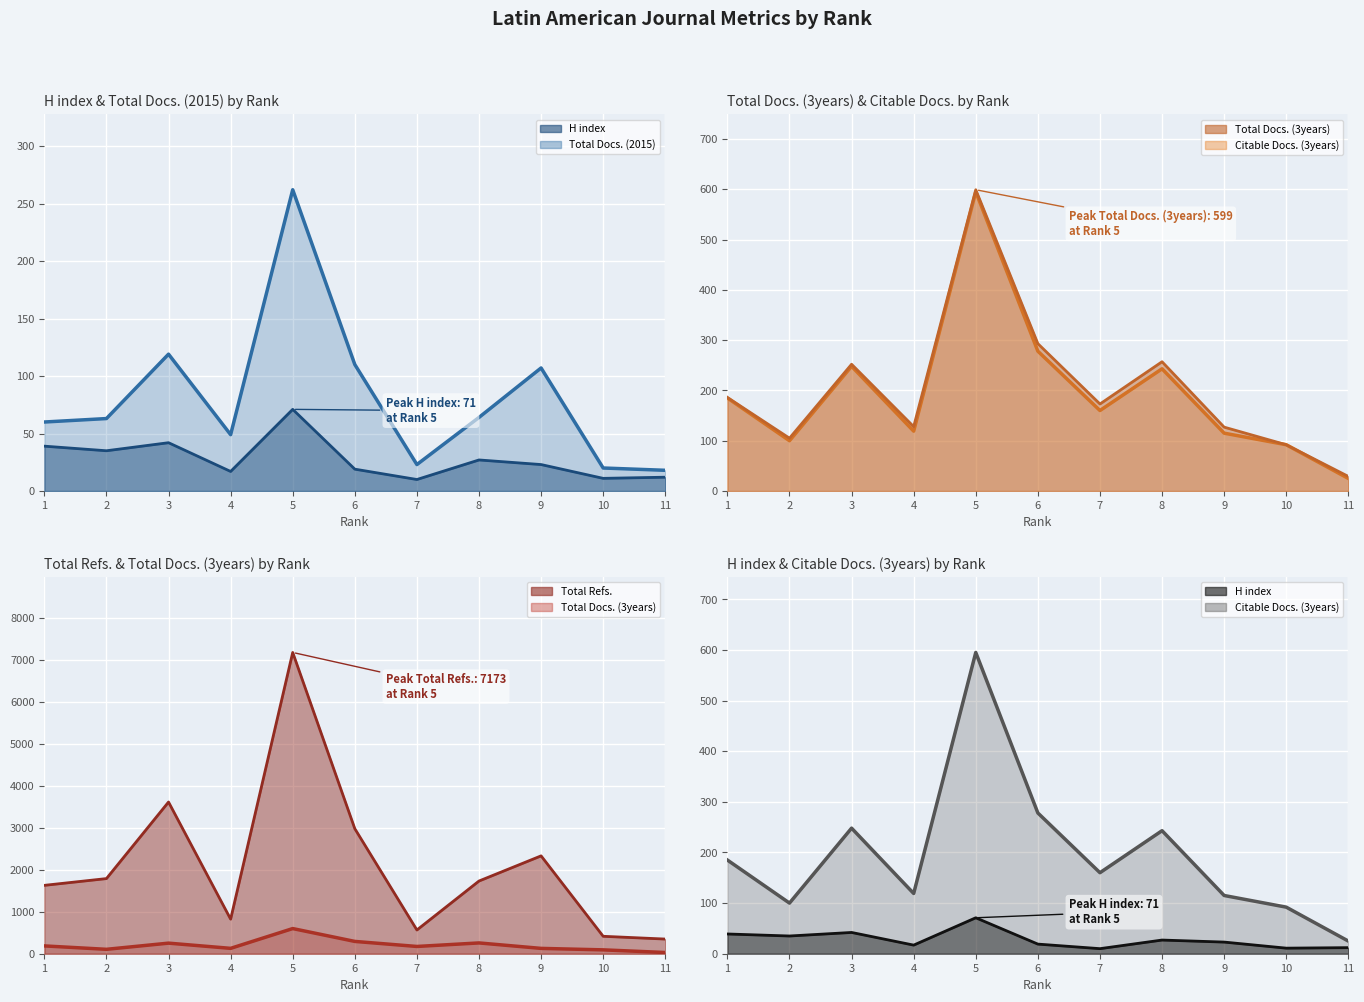

Reading right to left, what are all the values shown in this chart?

H index: 11=12	10=11	9=23	8=27	7=10	6=19	5=71	4=17	3=42	2=35	1=39
Total Docs. (2015): 11=18	10=20	9=107	8=64	7=23	6=110	5=262	4=49	3=119	2=63	1=60
Total Docs. (3years): 11=29	10=92	9=127	8=257	7=173	6=293	5=599	4=128	3=252	2=105	1=186
Total Refs.: 11=349	10=415	9=2330	8=1731	7=565	6=2977	5=7173	4=823	3=3612	2=1789	1=1628
Citable Docs. (3years): 11=25	10=92	9=115	8=243	7=160	6=278	5=595	4=119	3=248	2=100	1=185